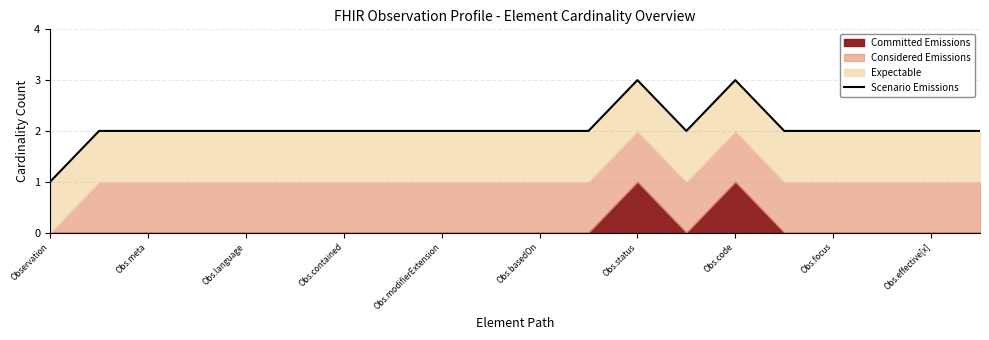

What is the difference between the second highest and second lowest values?

1